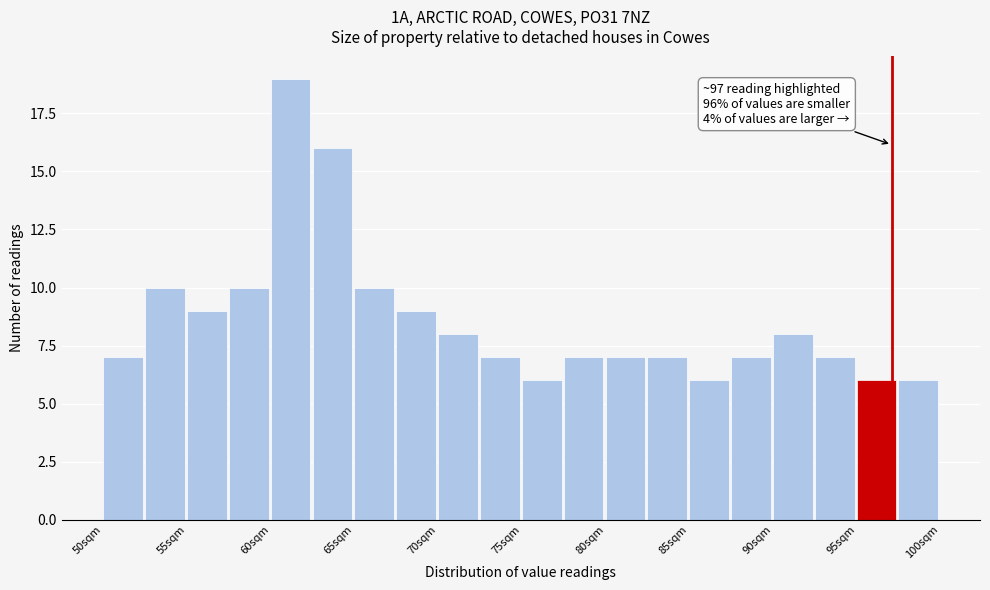

Over which range of the x-axis is the bar tallest?

60.0 to 62.5